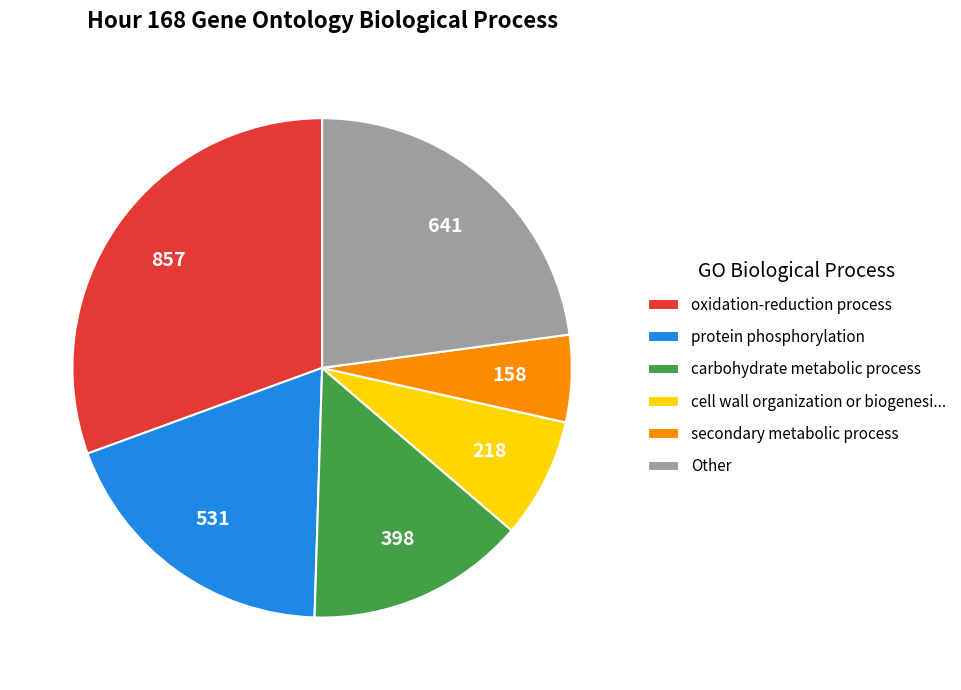

What is the ratio of the value at oxidation-reduction process to the value at protein phosphorylation?

1.6